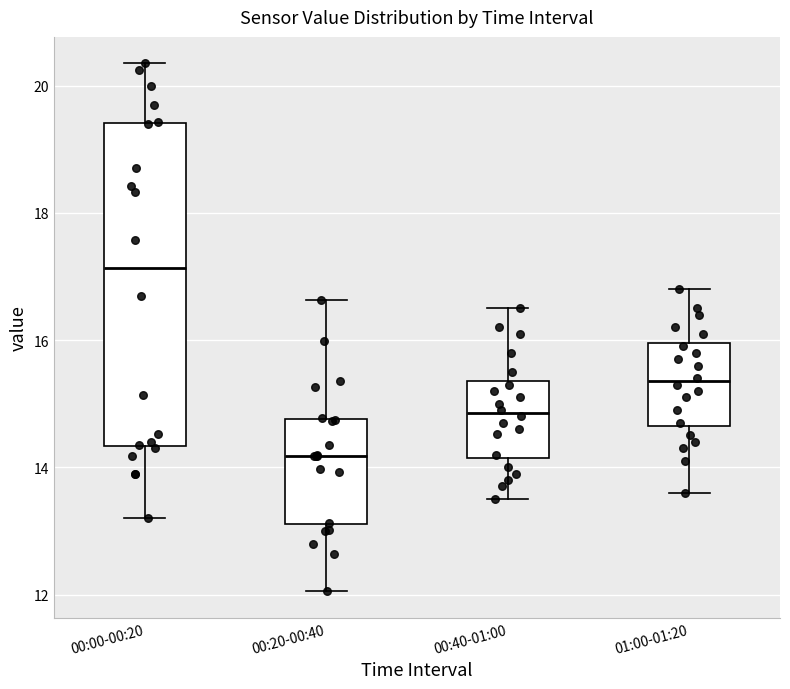

Reading left to right, transcribe this box plot: for each box, give where its median line is, the range the box spans, and where its two whiskers end, as read against the y-axis. The values are not printed on the chart, so give them approximately, as read against the axis.

00:00-00:20: median 17.2, box 14.4 to 19.4, whiskers 13.2 to 20.4
00:20-00:40: median 14.2, box 13.2 to 14.8, whiskers 12.0 to 16.6
00:40-01:00: median 14.8, box 14.2 to 15.4, whiskers 13.6 to 16.6
01:00-01:20: median 15.4, box 14.6 to 16.0, whiskers 13.6 to 16.8